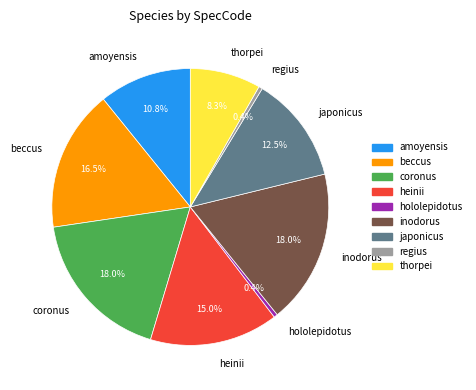

Which has a higher value, thorpei or inodorus?

inodorus